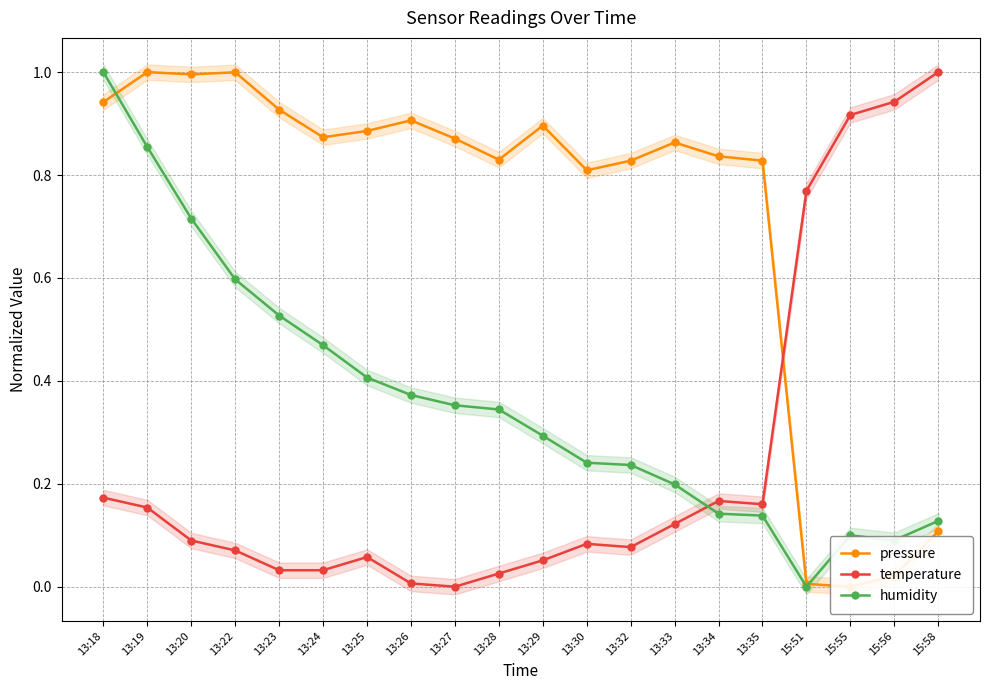

What is the highest value of the humidity series?

1.0